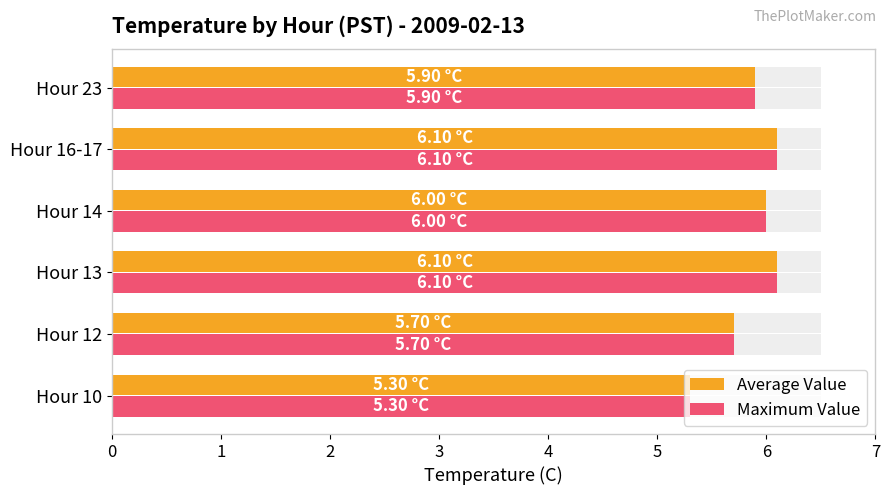

At which category is the sum across all series the highest?

Hour 13